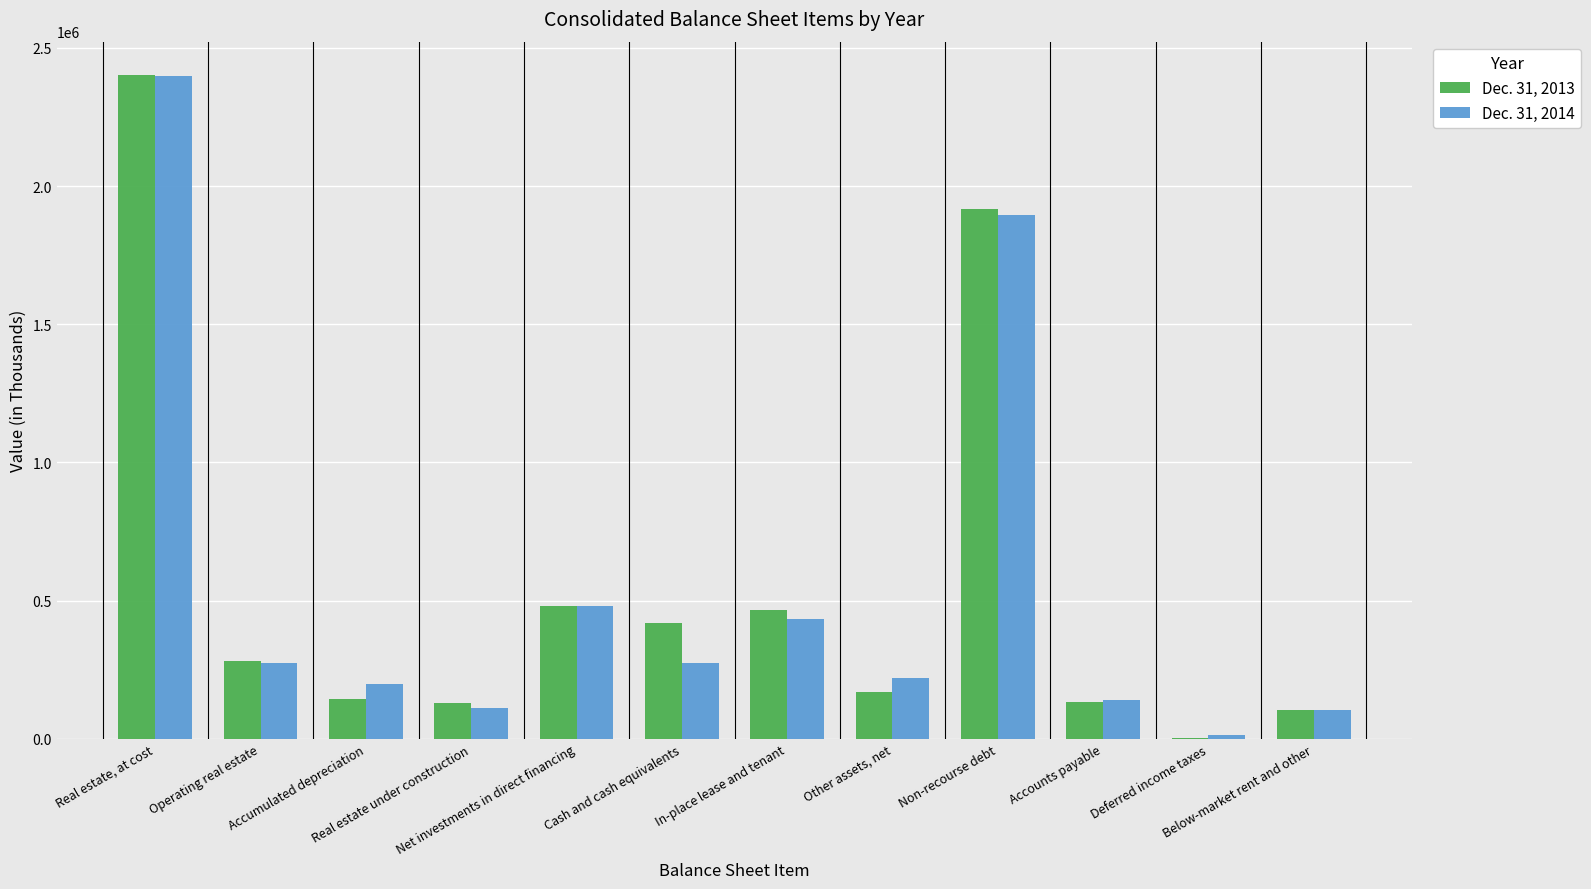

Which category has the lowest value across all series?

Deferred income taxes